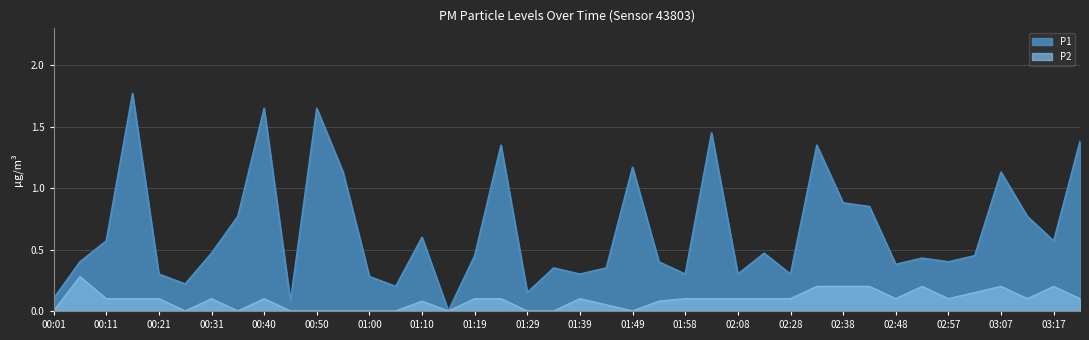

What is the spread (max minus min) of values at 01:58?

0.2